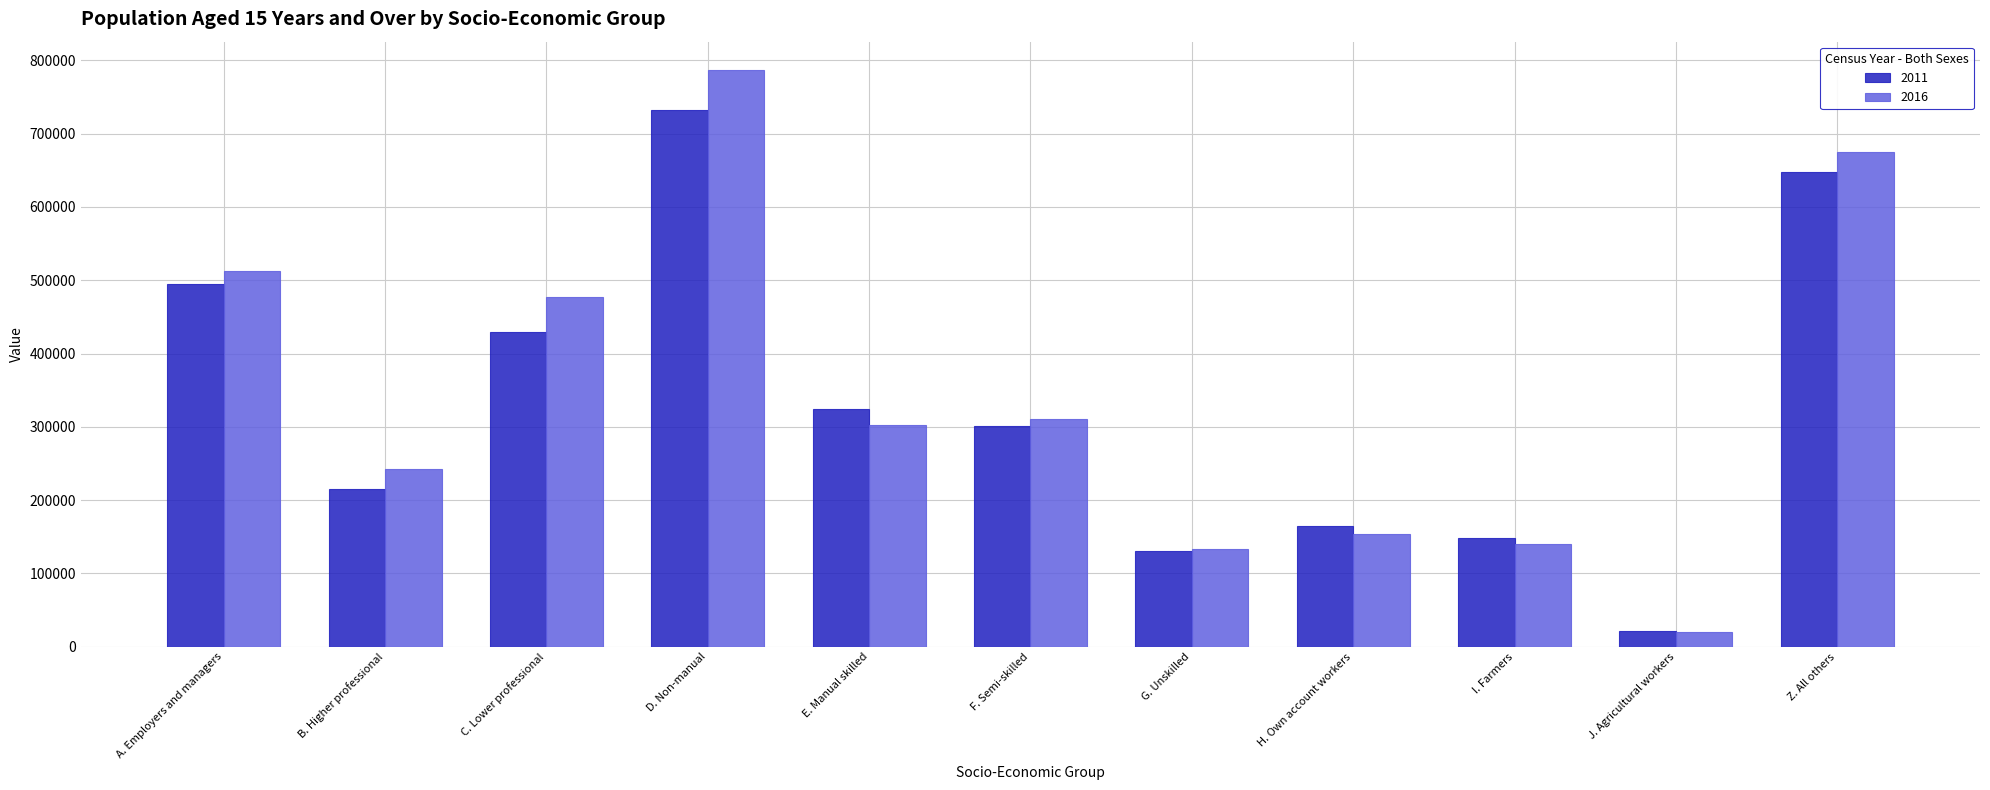

Which series has the widest spread of values?

2016